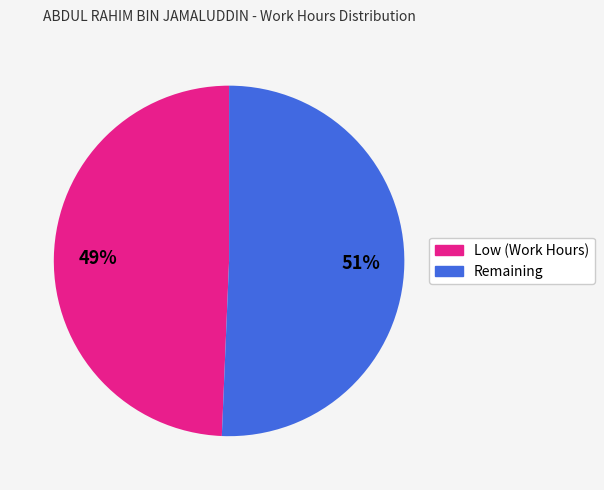

Is there any slice that represents more than half of the pie?

Yes